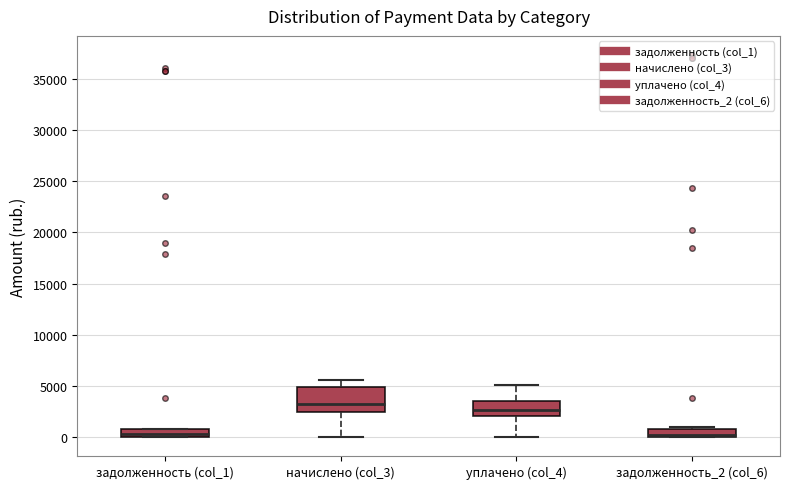

Where is the upper edge of the box for задолженность (col_1) on the y-axis? The values are not printed on the chart, so give them approximately, as read against the axis.

500